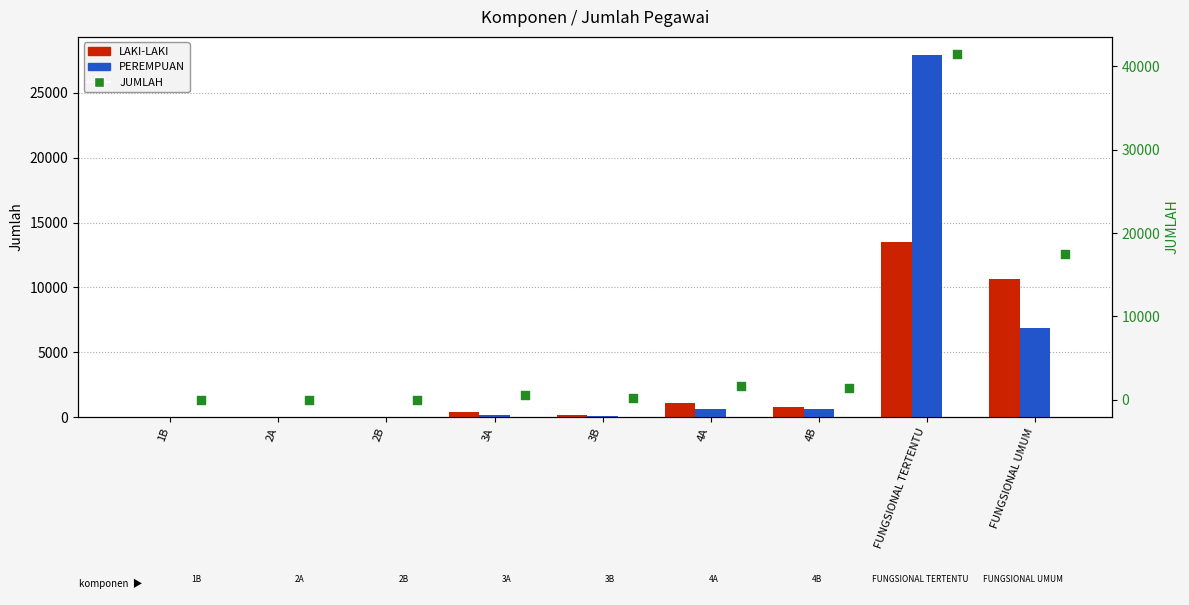

What is the total value across all series at 1B?

4